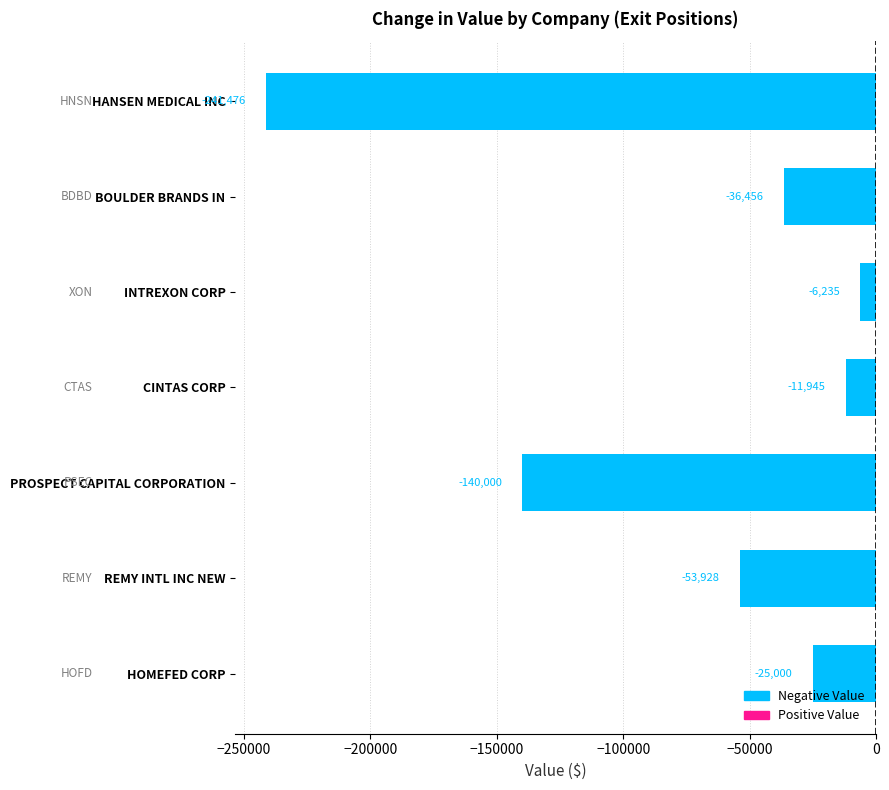

List the labels in order of value, largest first.

INTREXON CORP, CINTAS CORP, HOMEFED CORP, BOULDER BRANDS IN, REMY INTL INC NEW, PROSPECT CAPITAL CORPORATION, HANSEN MEDICAL INC